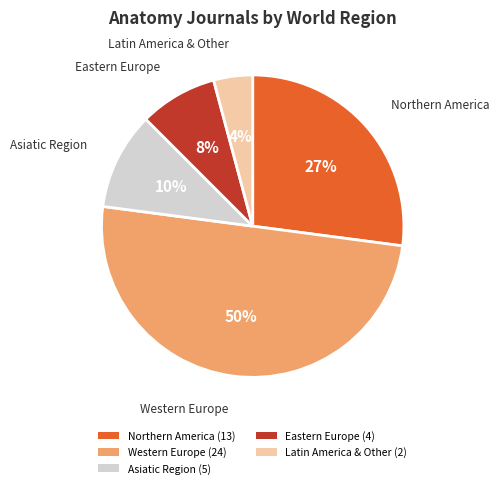

Does Northern America (13) represent more than half of the total?

No